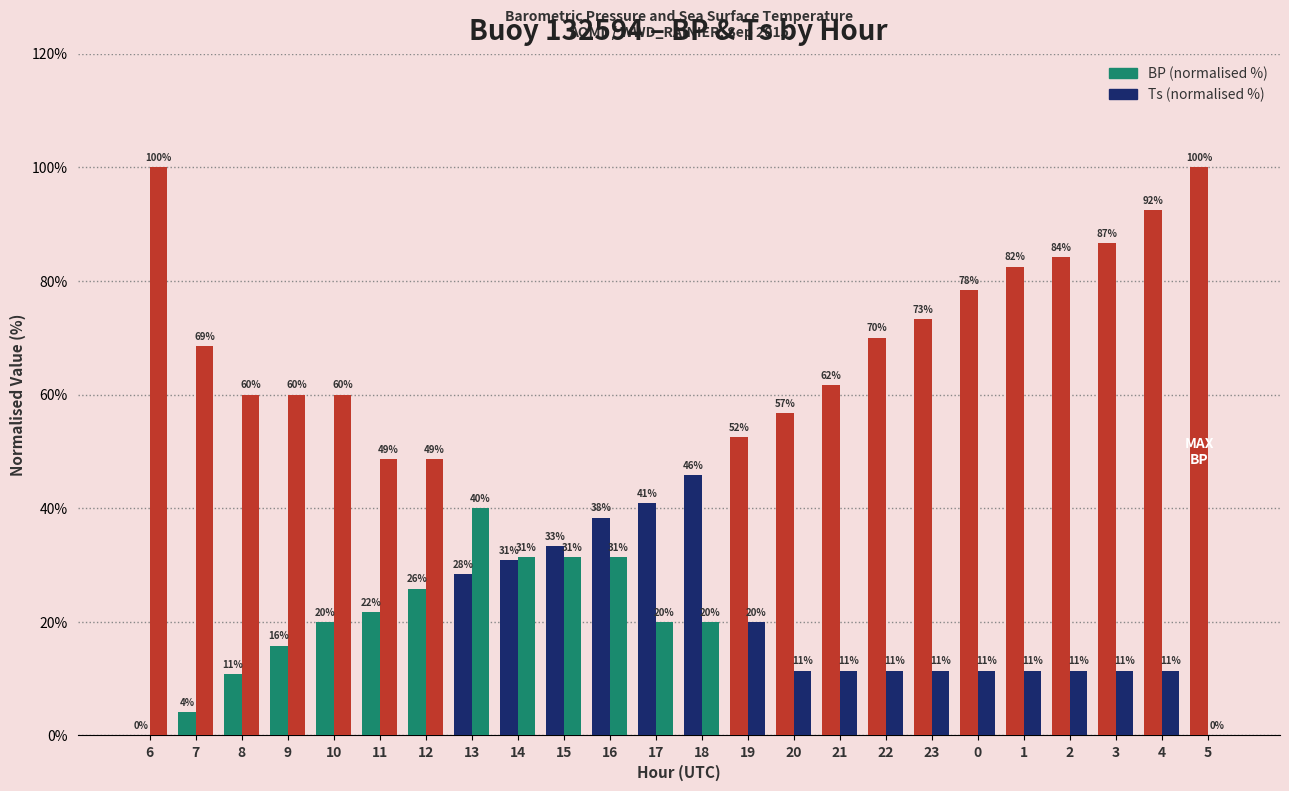

Reading left to right, transcribe all the data shown in this chart.

BP (normalised %): 0.0	4.2	10.8	15.8	20.0	21.7	25.8	28.3	30.8	33.3	38.3	40.8	45.8	52.5	56.7	61.7	70.0	73.3	78.3	82.5	84.2	86.7	92.5	100.0
Ts (normalised %): 100.0	68.6	60.0	60.0	60.0	48.6	48.6	40.0	31.4	31.4	31.4	20.0	20.0	20.0	11.4	11.4	11.4	11.4	11.4	11.4	11.4	11.4	11.4	0.0